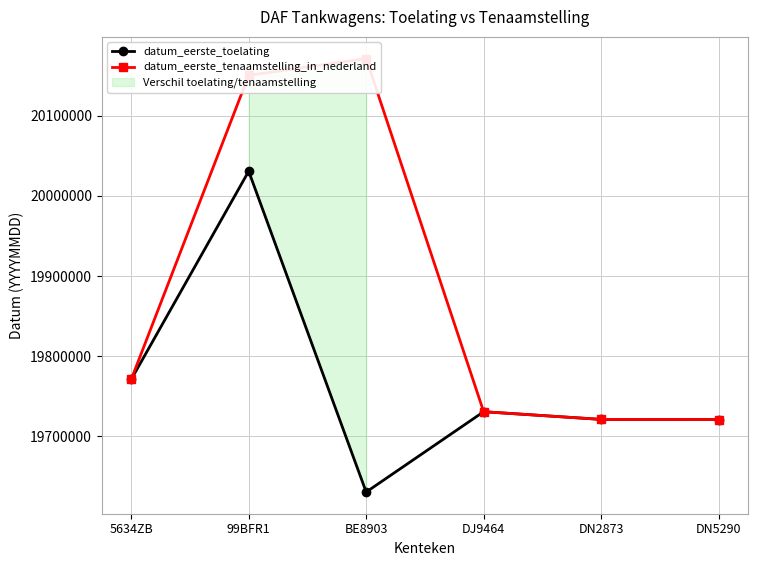

The datum_eerste_toelating series shows 4303230 at DN2873. True or false?

False